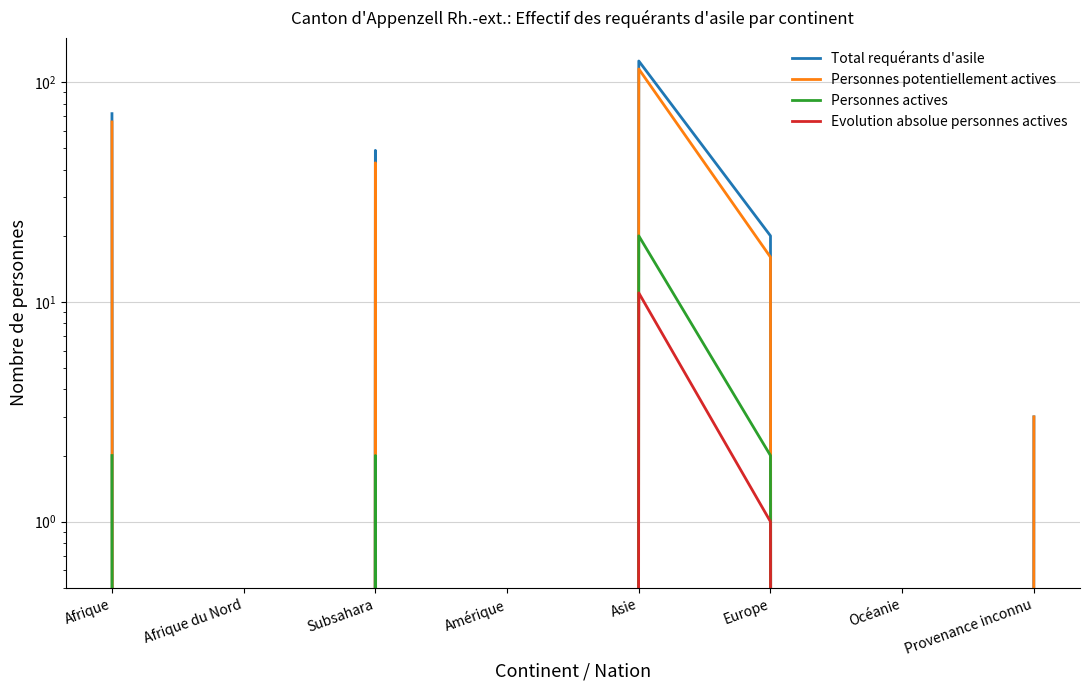

Which series has the largest range (max minus min)?

Total requérants d'asile